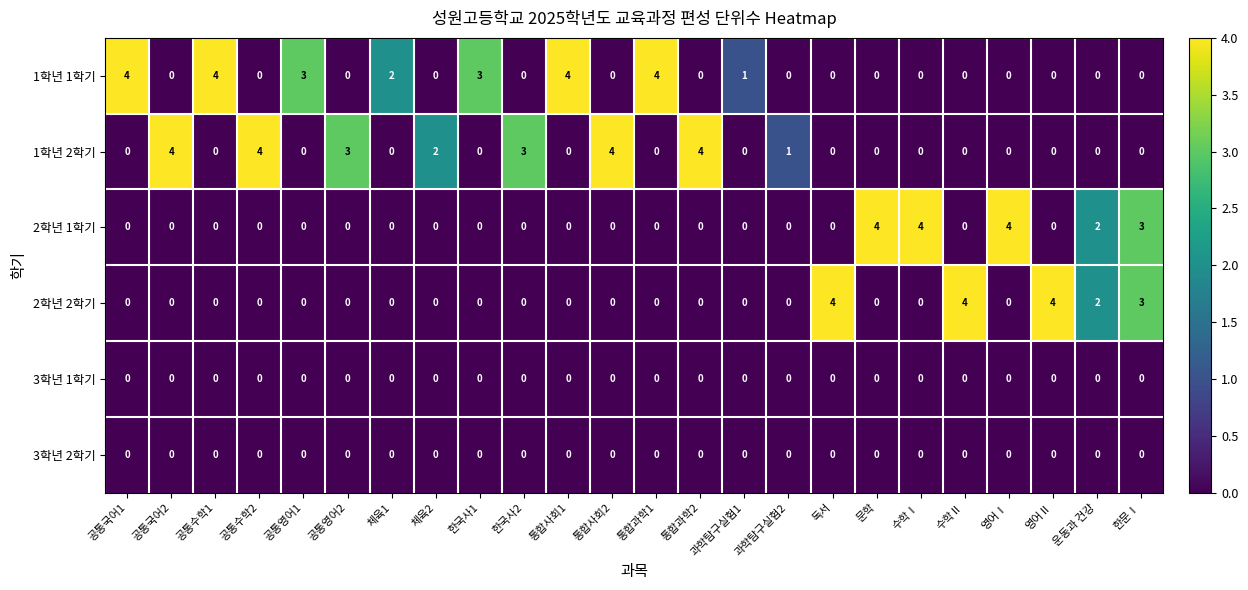

Count the number of categories in the chart.

24